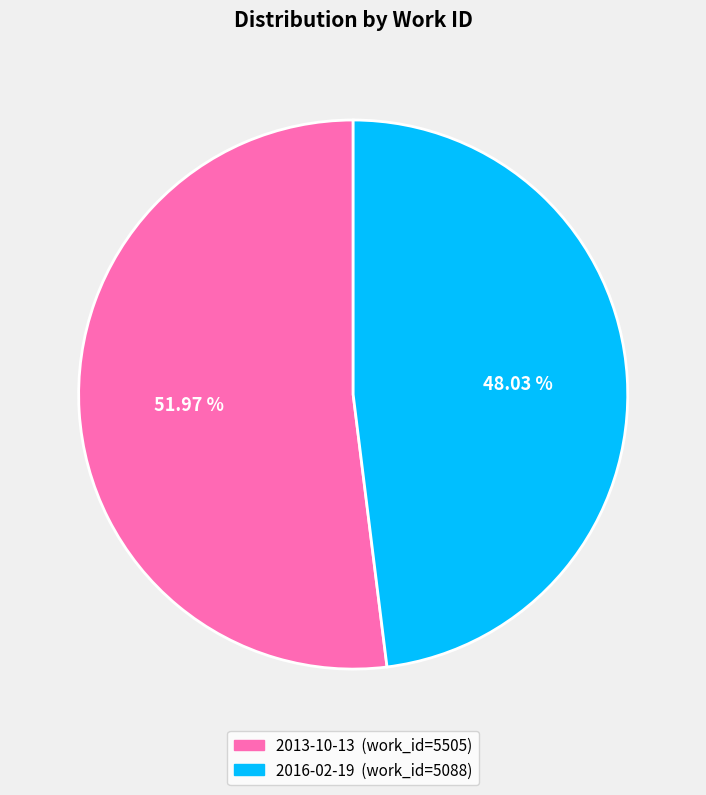

Which slice is the largest?

2013-10-13